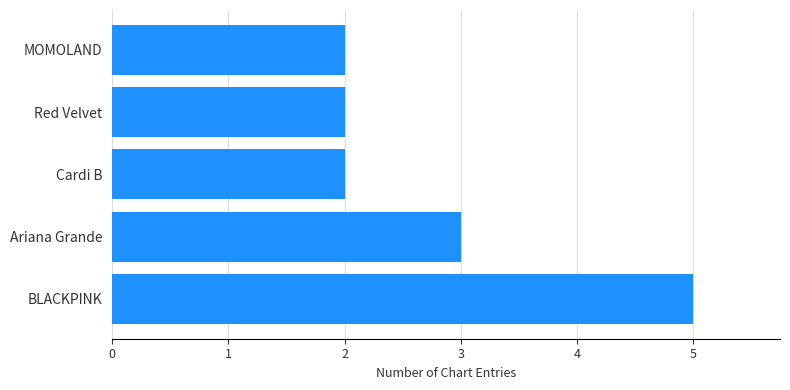

What is the average value?

3